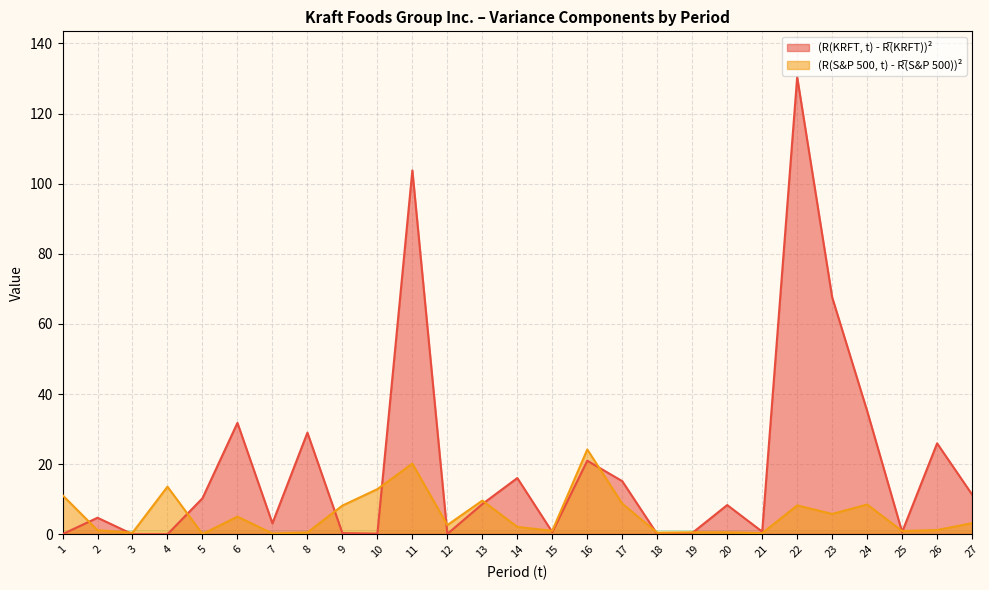

The (R(S&P 500, t) - R̅(S&P 500))² series shows 8.5 at 24. True or false?

True